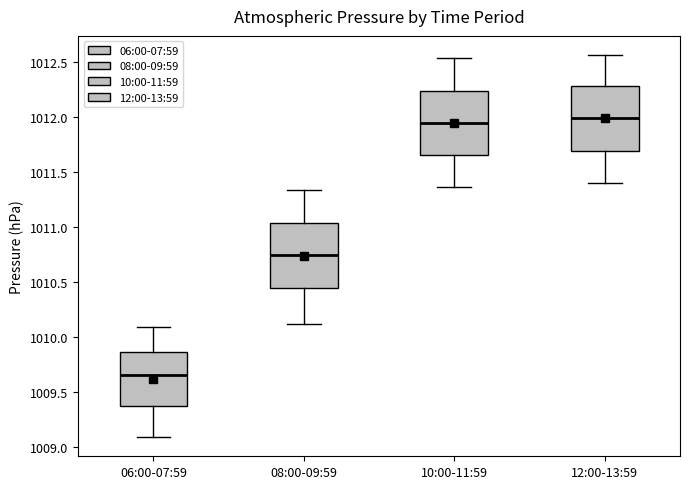

Where does the upper whisker of the box for 10:00-11:59 end on the y-axis? The values are not printed on the chart, so give them approximately, as read against the axis.

1012.55